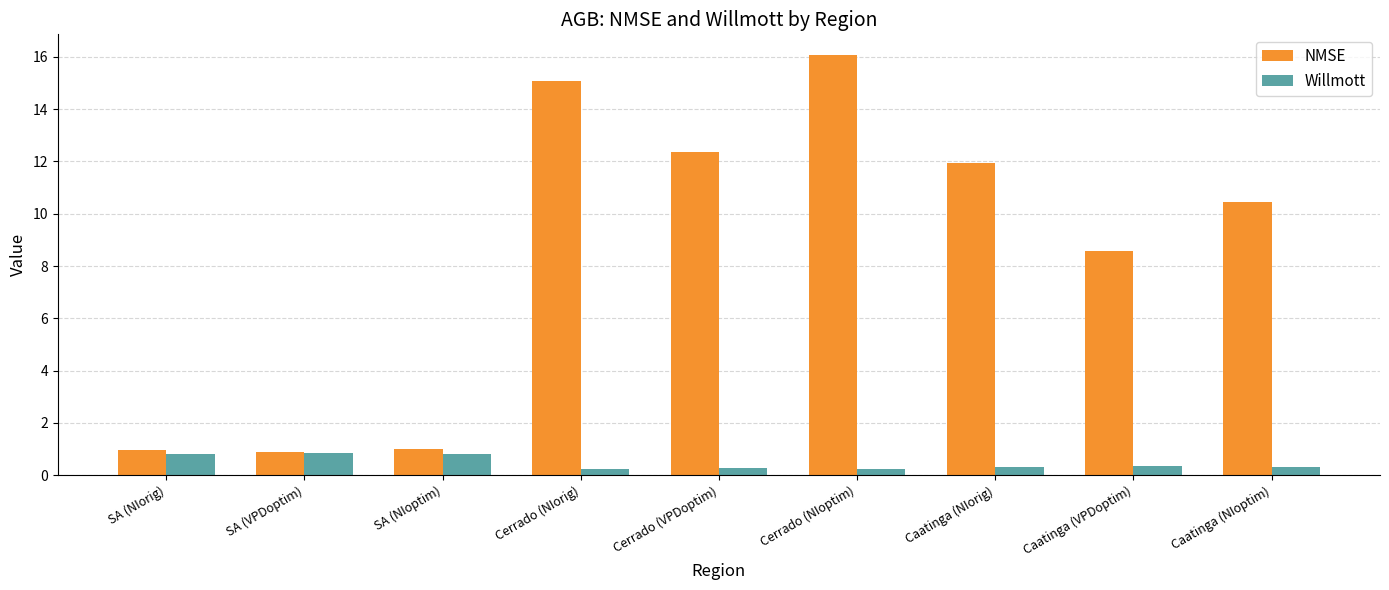

What is the smallest value displayed?

0.2